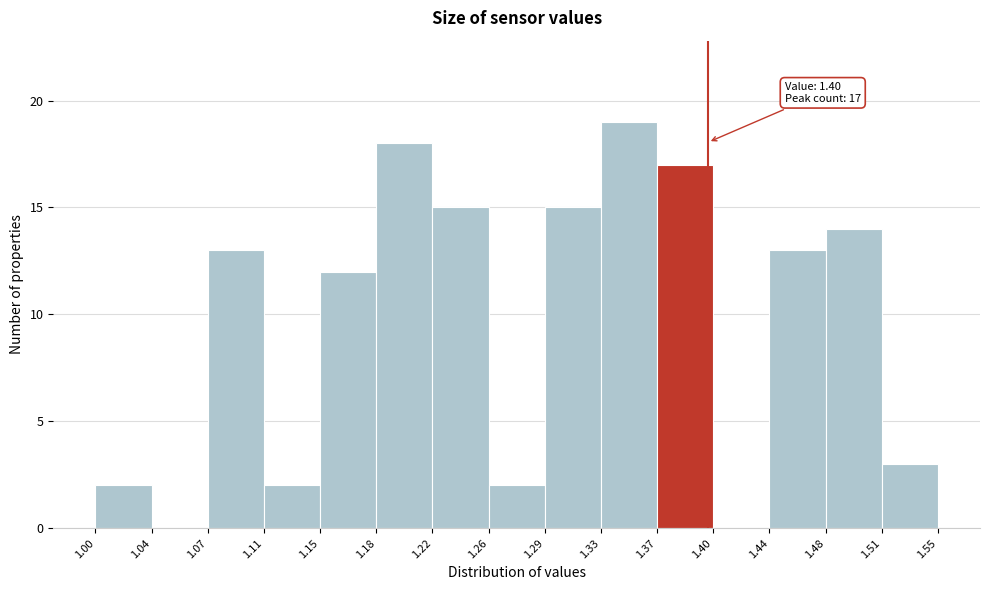

Which range on the x-axis has the tallest bar?

1.33 to 1.37